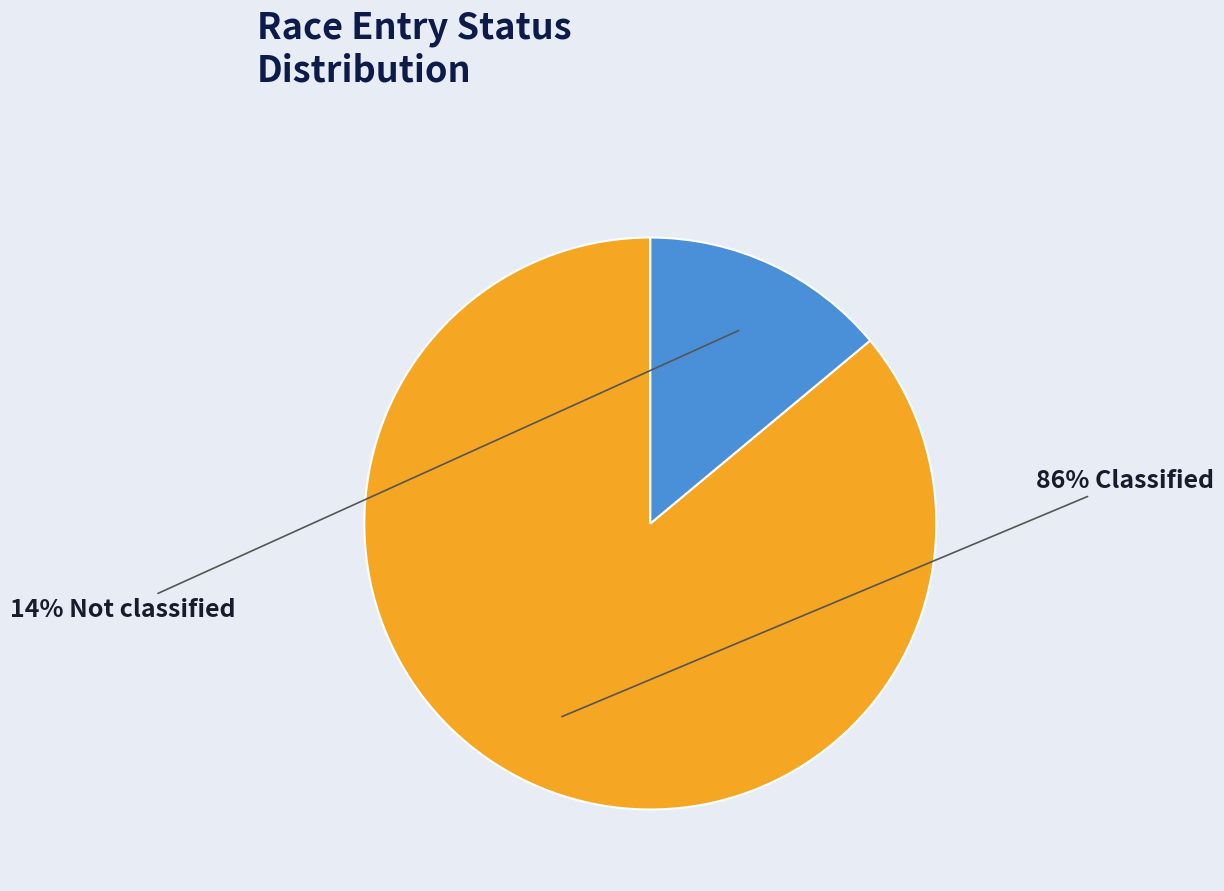

Is there any slice that represents more than half of the pie?

Yes